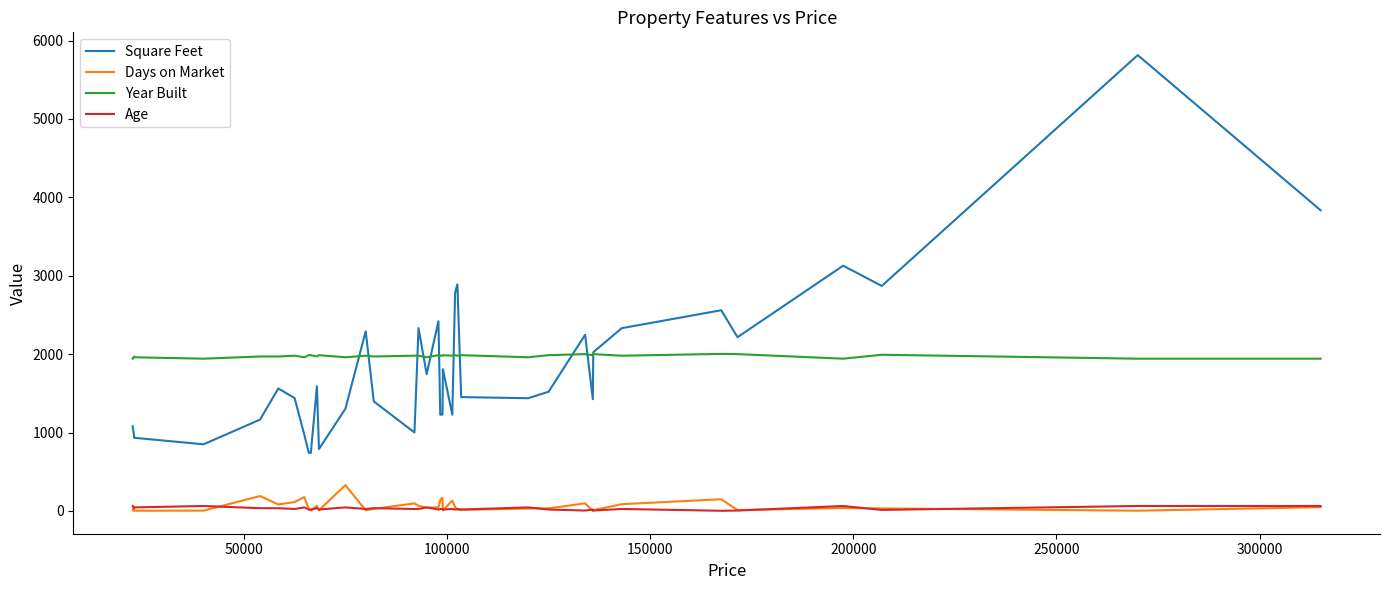

Which series has the widest spread of values?

Square Feet